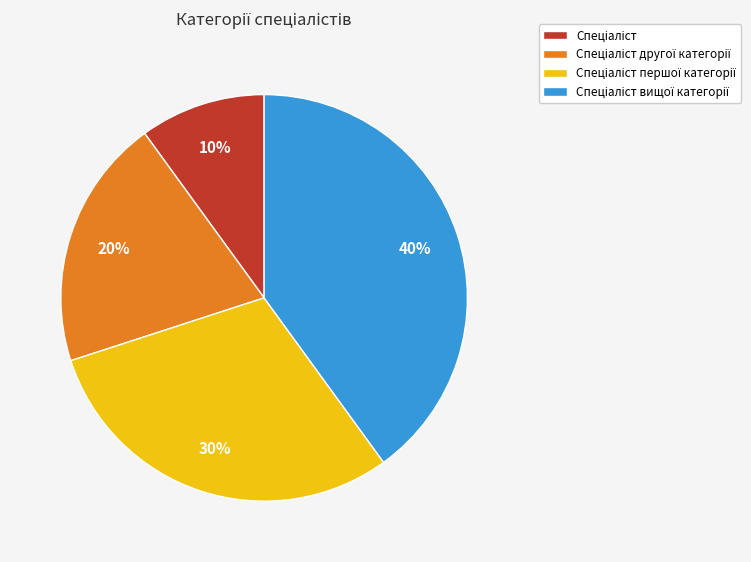

Is there any slice that represents more than half of the pie?

No